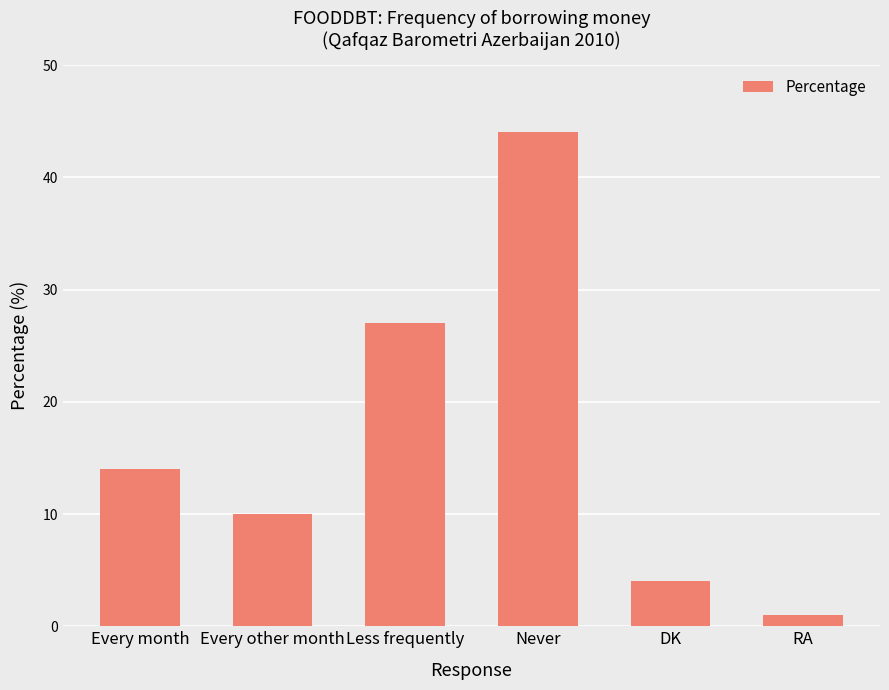

What is the change in value from Less frequently to Never?

+17